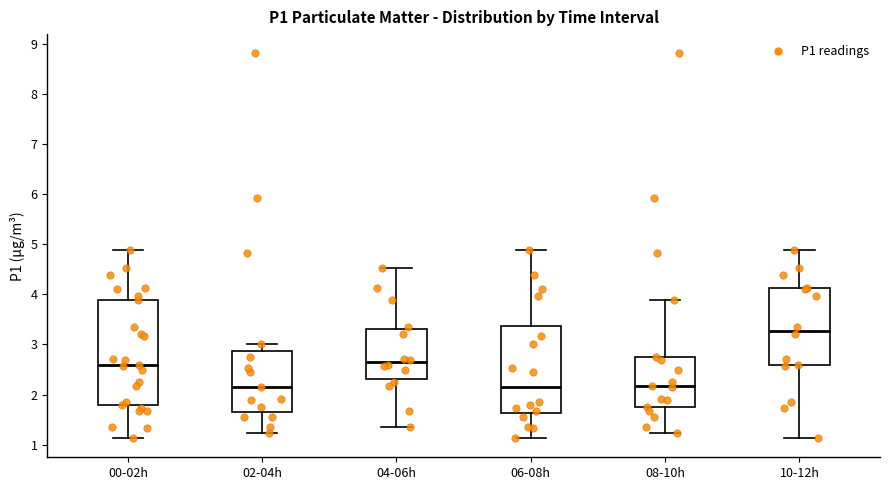

Reading left to right, transcribe this box plot: for each box, give where its median line is, the range the box spans, and where its two whiskers end, as read against the y-axis. The values are not printed on the chart, so give them approximately, as read against the axis.

00-02h: median 2.6, box 1.8 to 3.9, whiskers 1.1 to 4.9
02-04h: median 2.2, box 1.7 to 2.9, whiskers 1.2 to 3.0
04-06h: median 2.7, box 2.3 to 3.3, whiskers 1.4 to 4.5
06-08h: median 2.2, box 1.6 to 3.4, whiskers 1.1 to 4.9
08-10h: median 2.2, box 1.8 to 2.8, whiskers 1.2 to 3.9
10-12h: median 3.3, box 2.6 to 4.1, whiskers 1.1 to 4.9